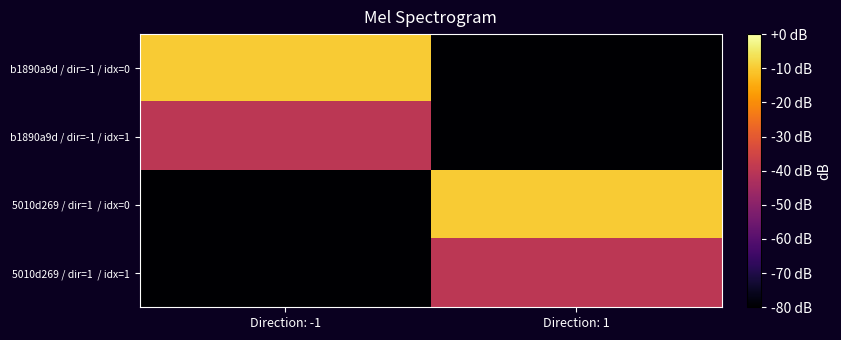

Which series has the largest total across all categories?

b1890a9d / dir=-1 / idx=0